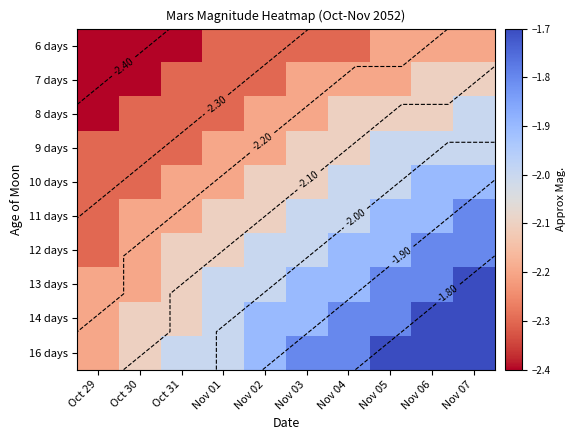

Is it true that 6 days equals -2.4 at Oct 30?

True